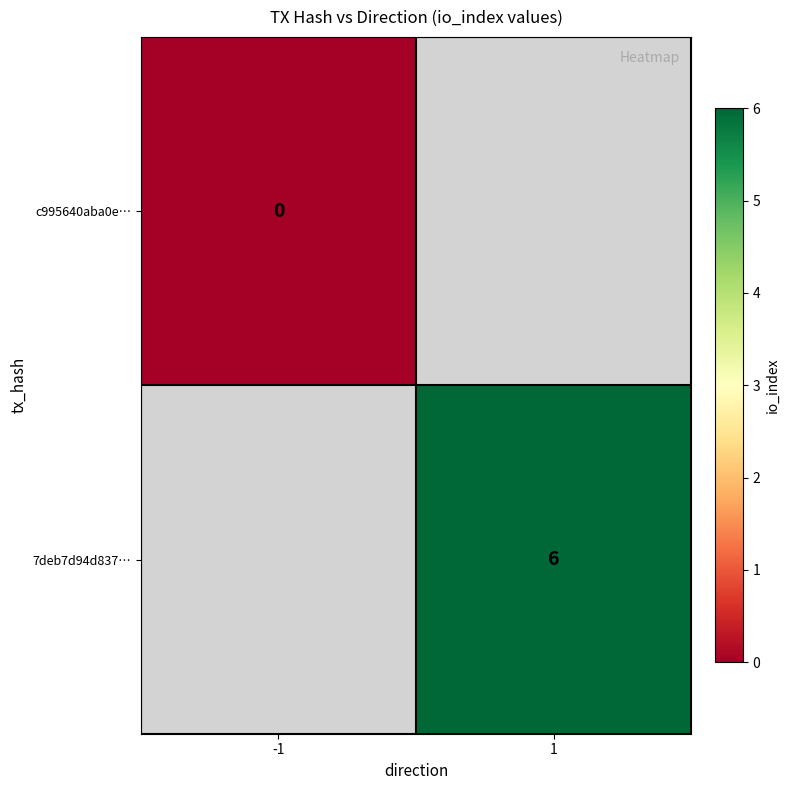

Count the number of categories in the chart.

2